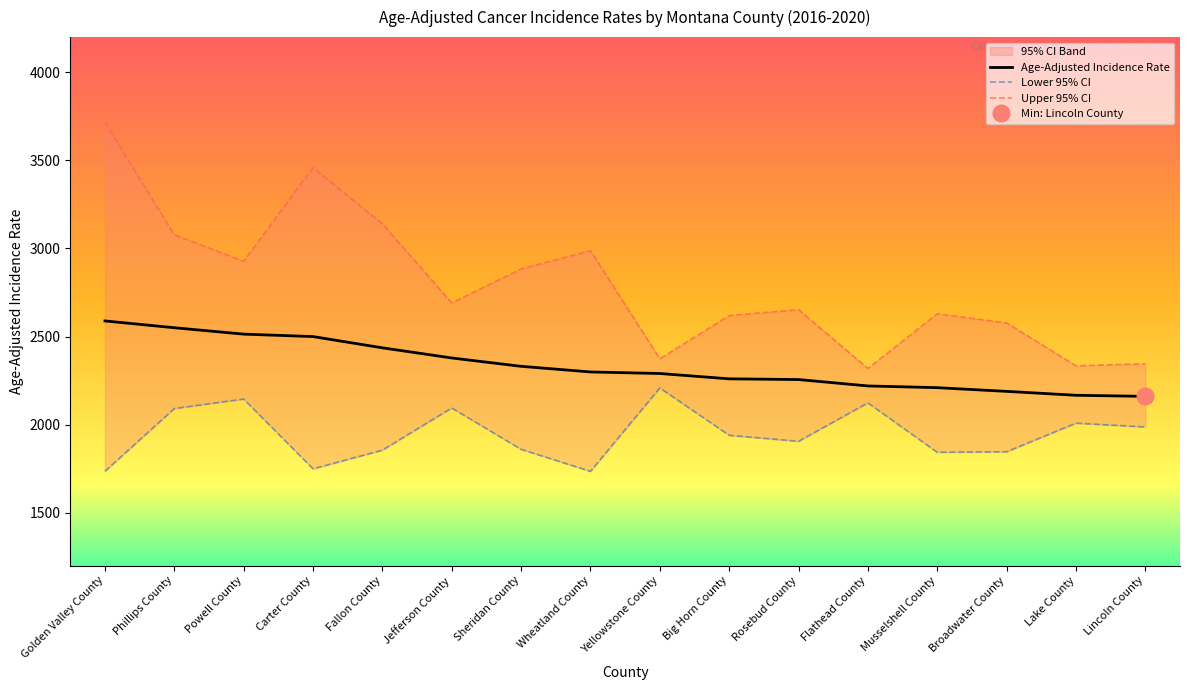

What is the difference between the highest and lowest values at Lincoln County?

358.7